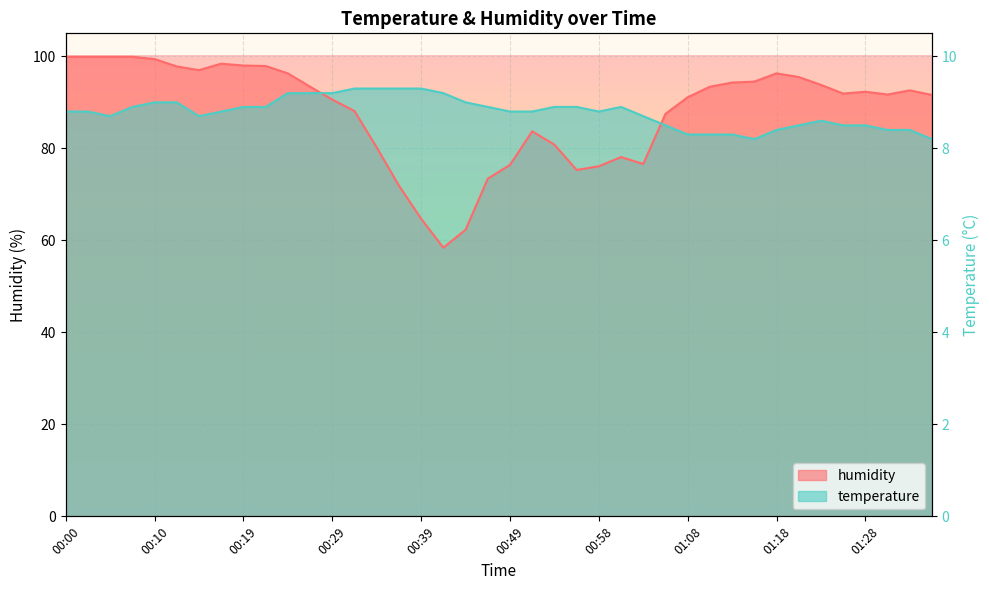

What is the minimum value for humidity?

58.4